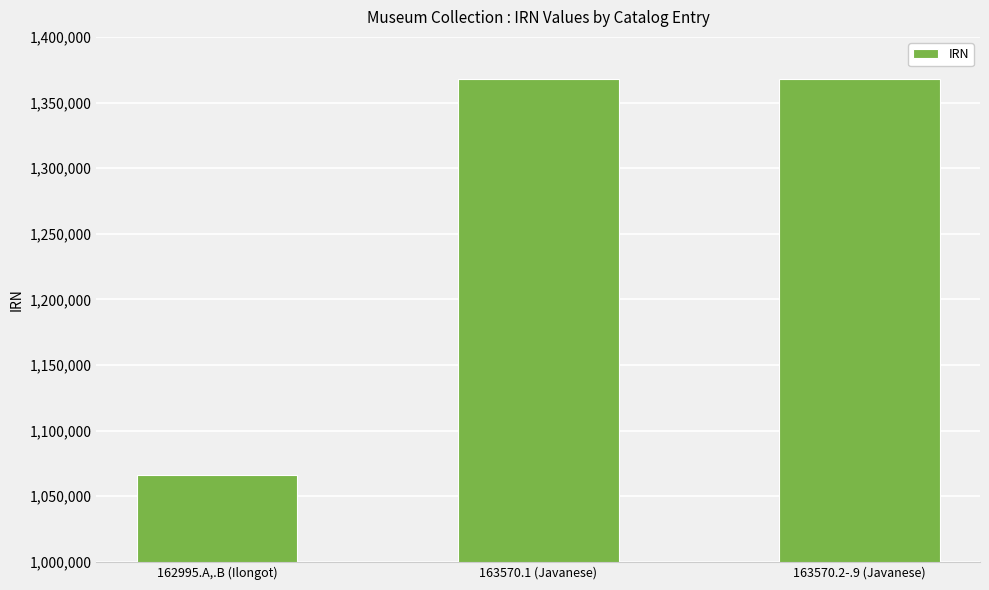

Is it true that the value at 162995.A,.B (Ilongot) is 624339?

False